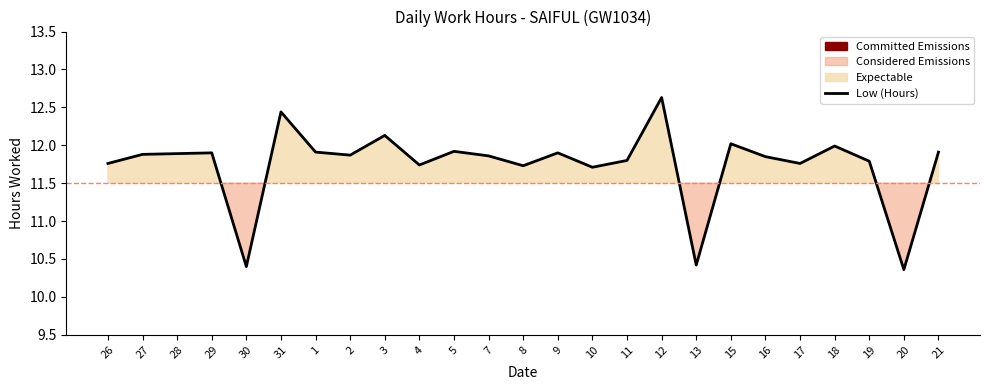

At which category does the data reach its first local peak?

29